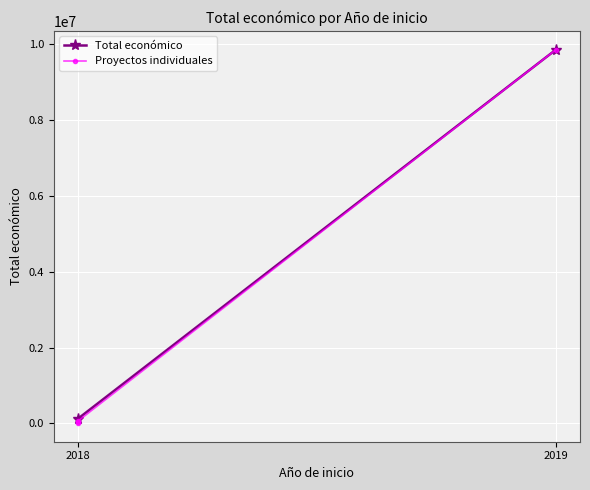

At which label is the value closest to 4929216?

2018